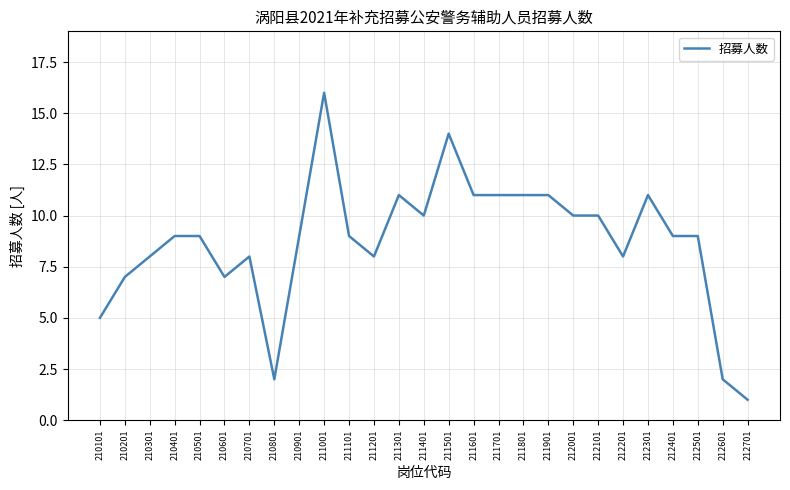

Reading left to right, list all the values displayed in this chart.

5	7	8	9	9	7	8	2	9	16	9	8	11	10	14	11	11	11	11	10	10	8	11	9	9	2	1